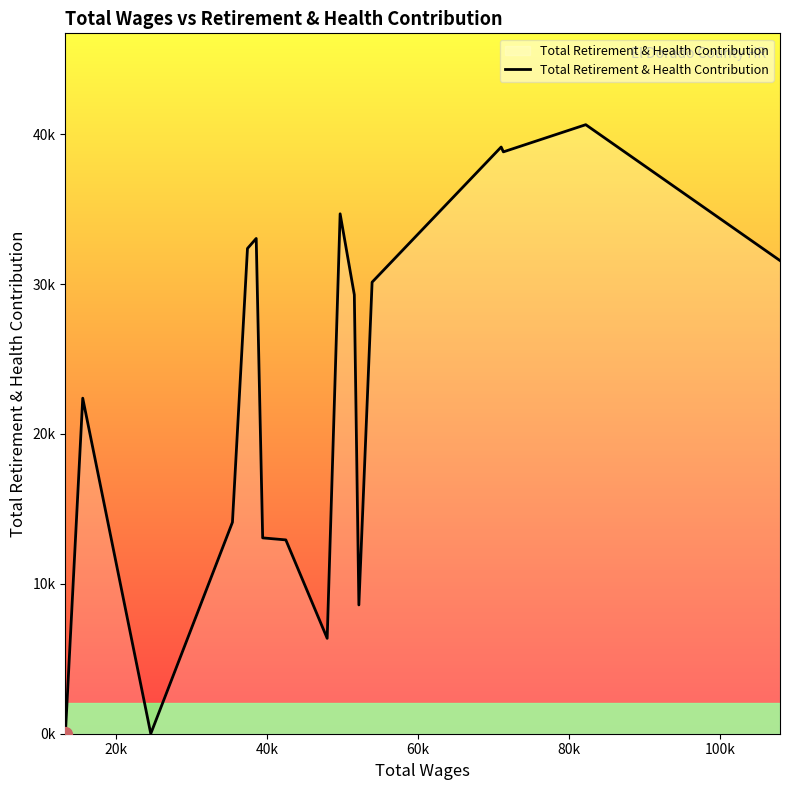

What is the sum of all values?

387093